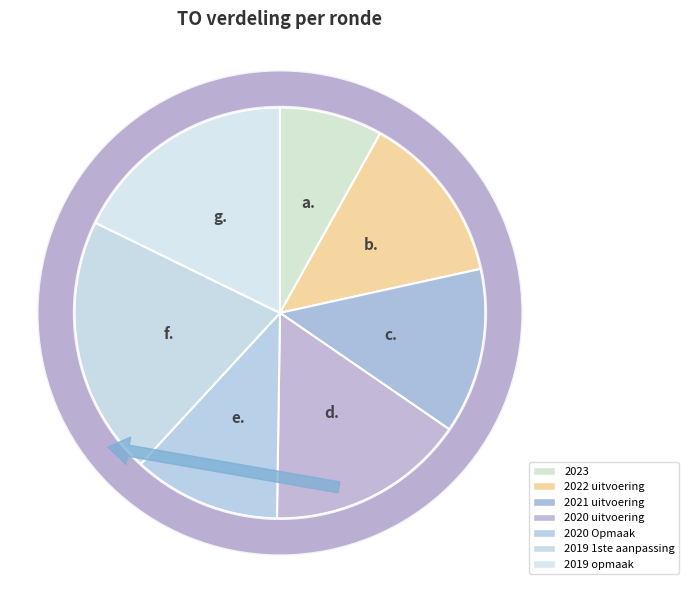

Is it true that 2020 Opmaak is 12% of the pie?

True